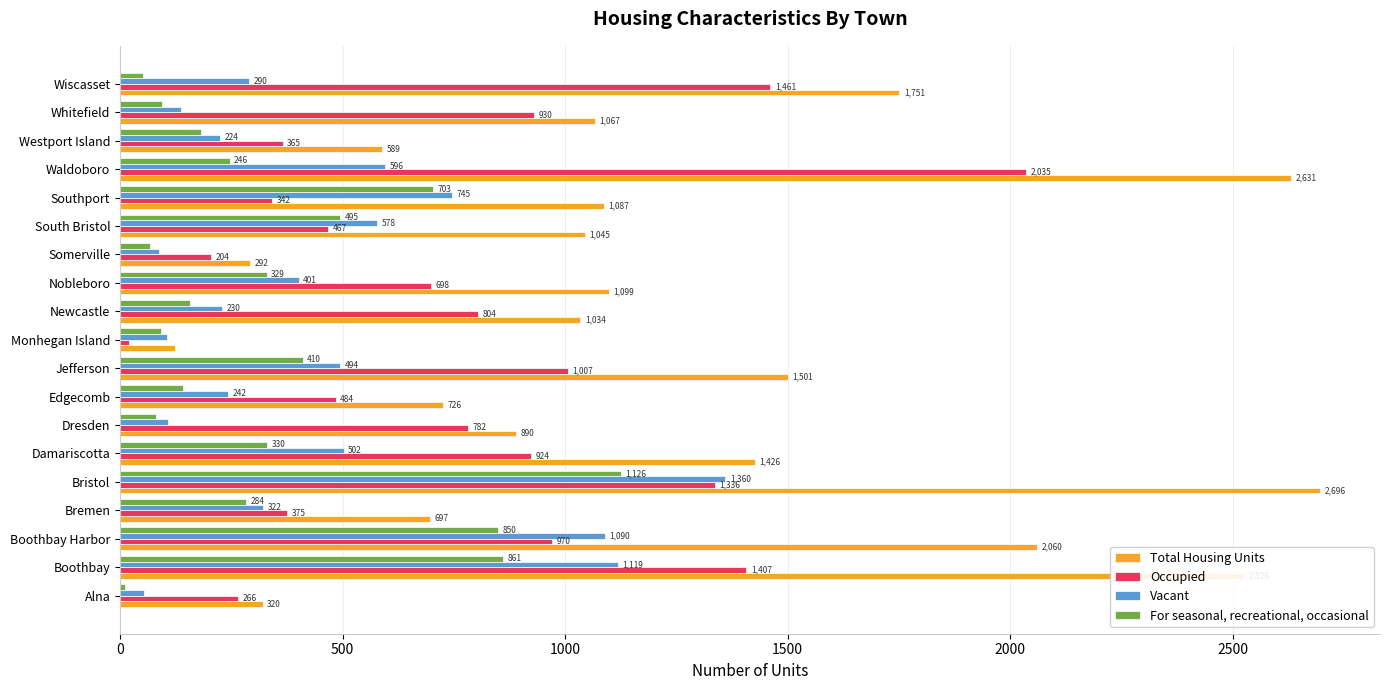

List the labels in order of Vacant value, largest first.

Bristol, Boothbay, Boothbay Harbor, Southport, Waldoboro, South Bristol, Damariscotta, Jefferson, Nobleboro, Bremen, Wiscasset, Edgecomb, Newcastle, Westport Island, Whitefield, Dresden, Monhegan Island, Somerville, Alna